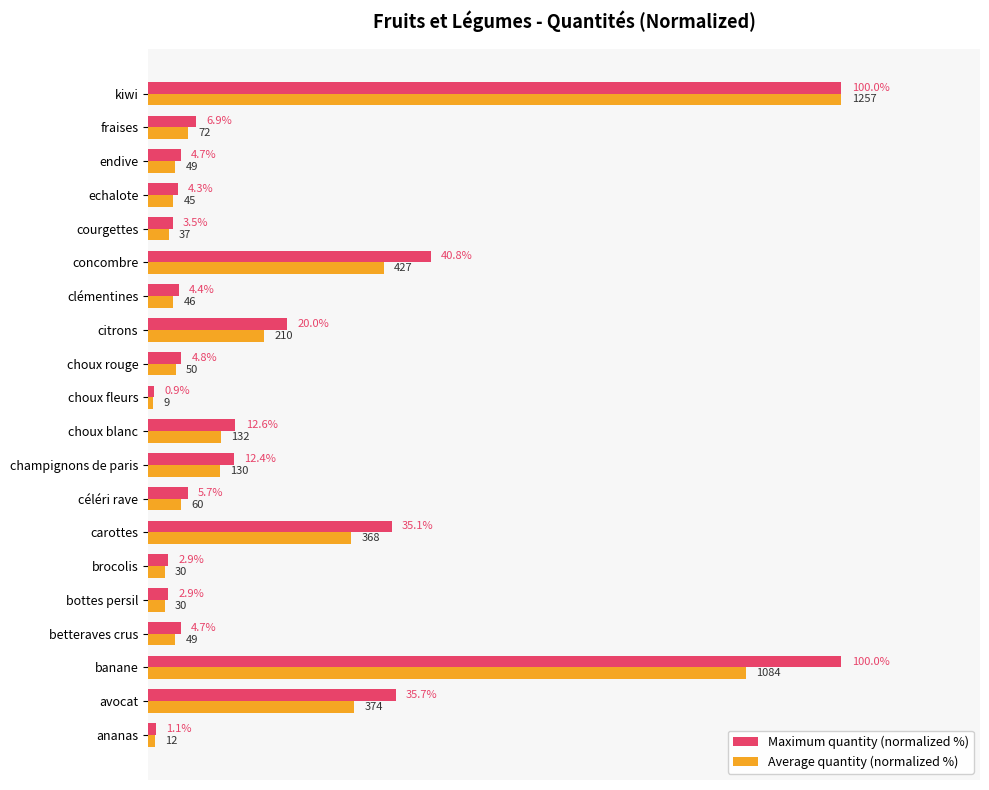

Rank the series at ananas from lowest to highest value.

Average quantity (normalized %), Maximum quantity (normalized %)